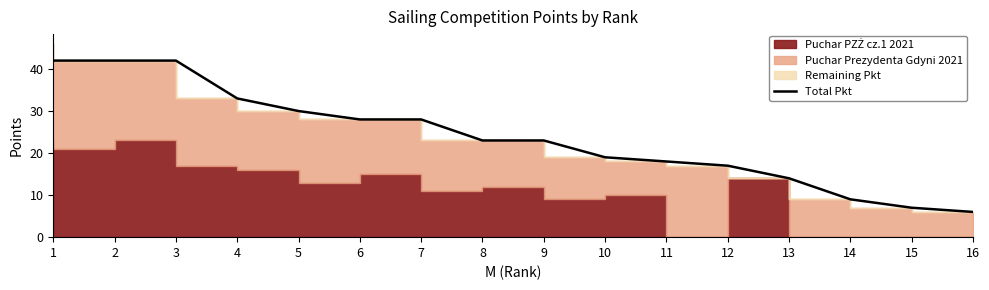

True or false: the data shows 23 at 9.

True